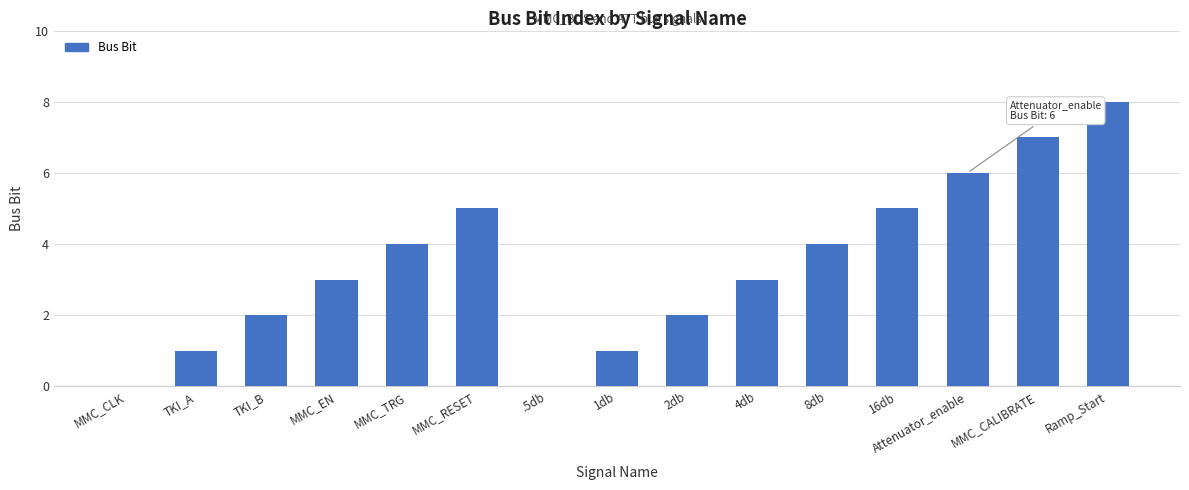

What is the ratio of the value at MMC_RESET to the value at TKI_B?

2.5